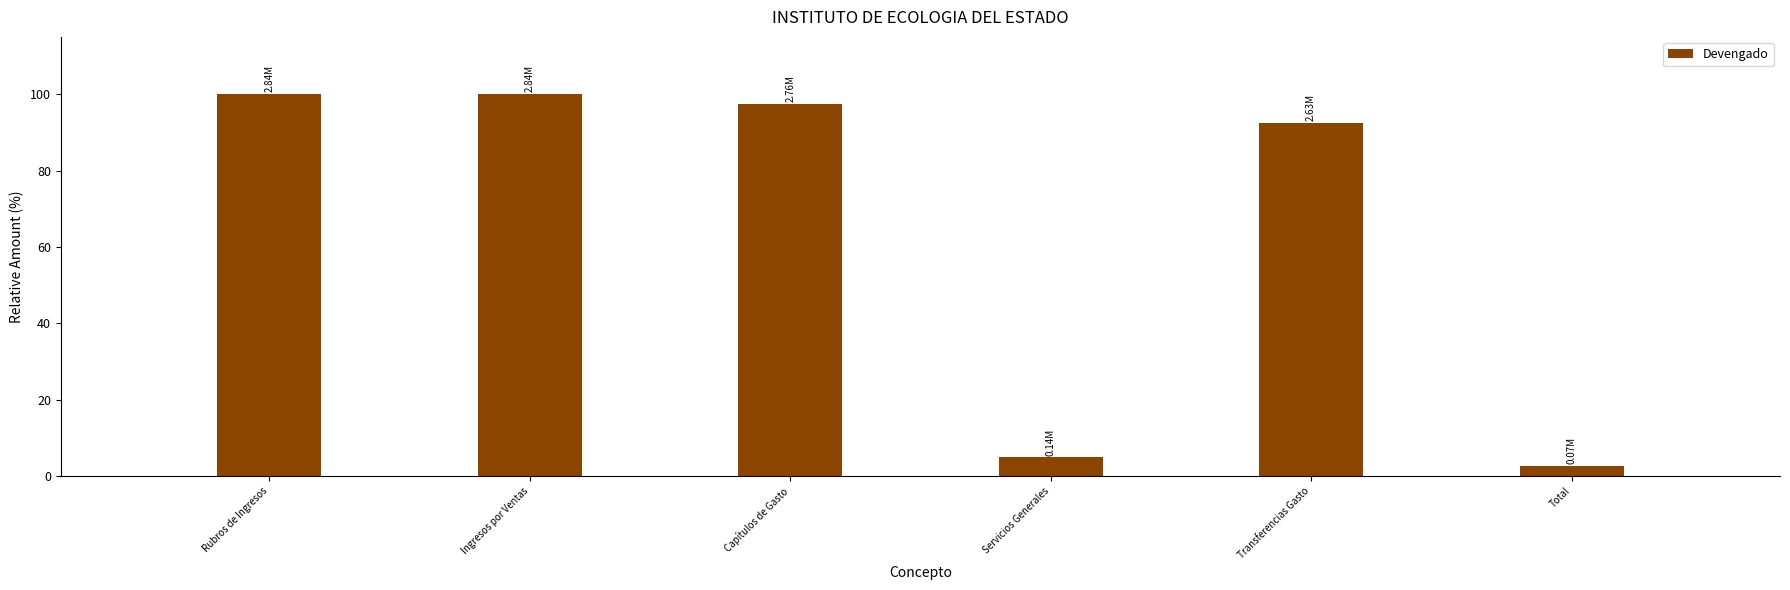

Between Capítulos de Gasto and Ingresos por Ventas, which is larger?

Ingresos por Ventas